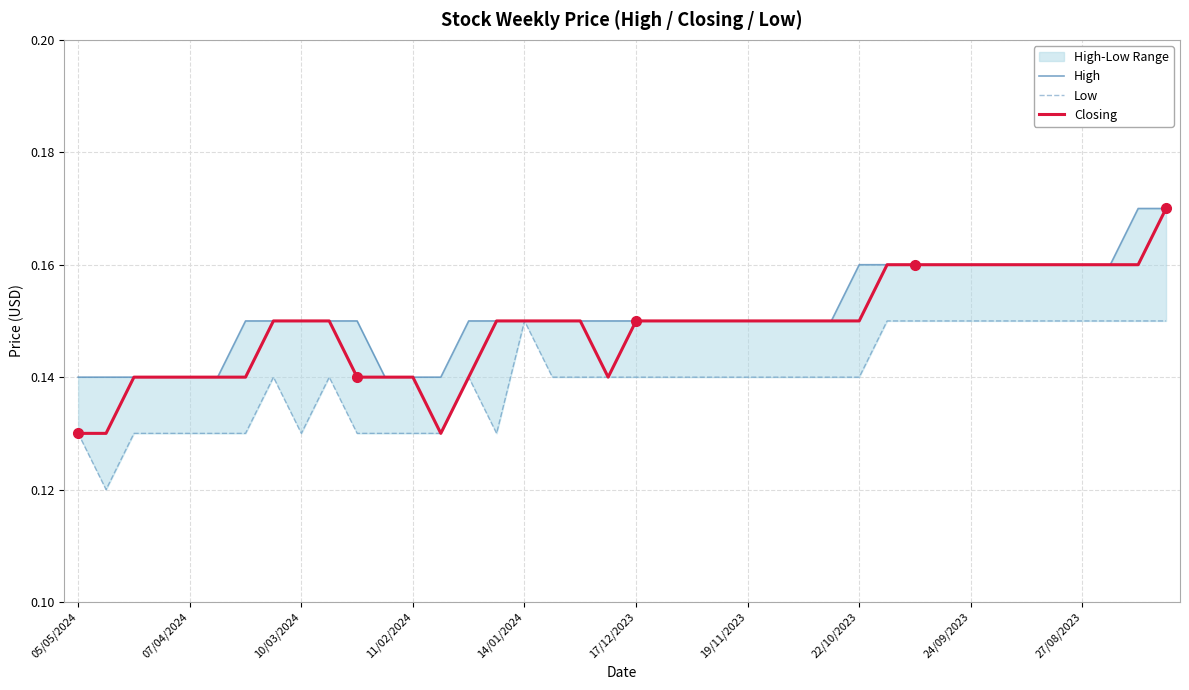

How many categories are shown in the chart?

40